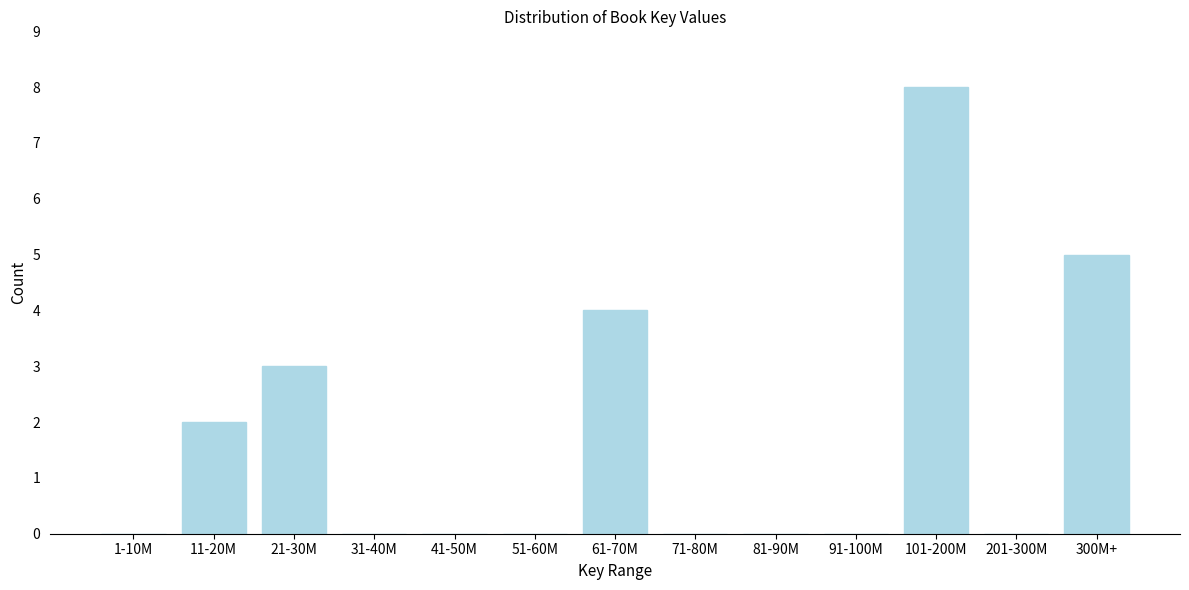

Reading right to left, what are all the values shown in this chart?

300M+=5	201-300M=0	101-200M=8	91-100M=0	81-90M=0	71-80M=0	61-70M=4	51-60M=0	41-50M=0	31-40M=0	21-30M=3	11-20M=2	1-10M=0